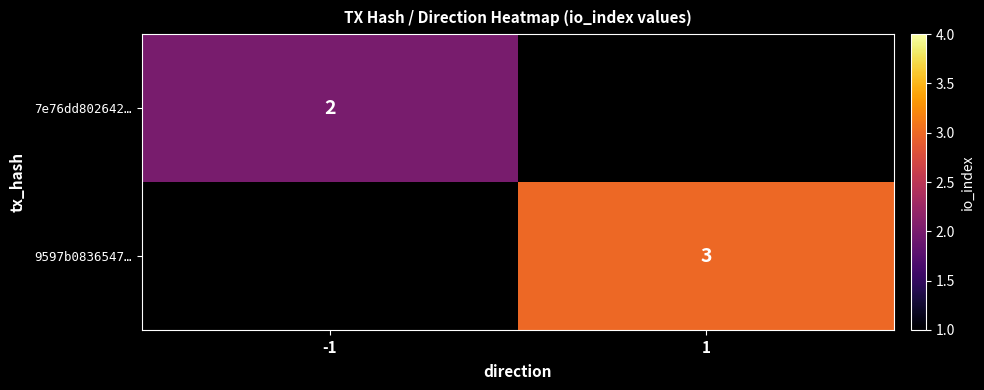

True or false: 7e76dd802642… has a value of 3 at -1.

False